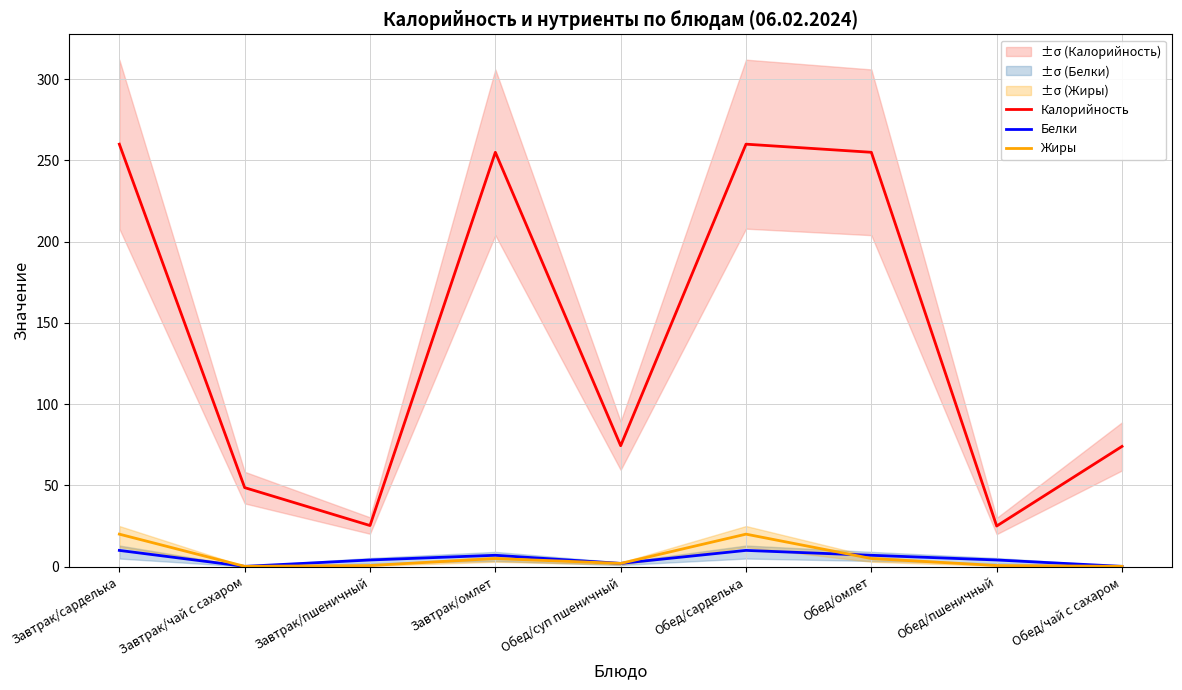

Is the value of Жиры at Обед/сарделька greater than the value of Калорийность at Завтрак/чай с сахаром?

No